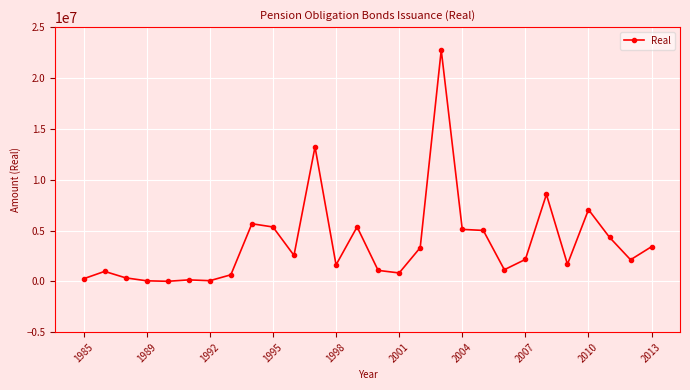

True or false: there are more than 1 points higher than both neighbors.

True